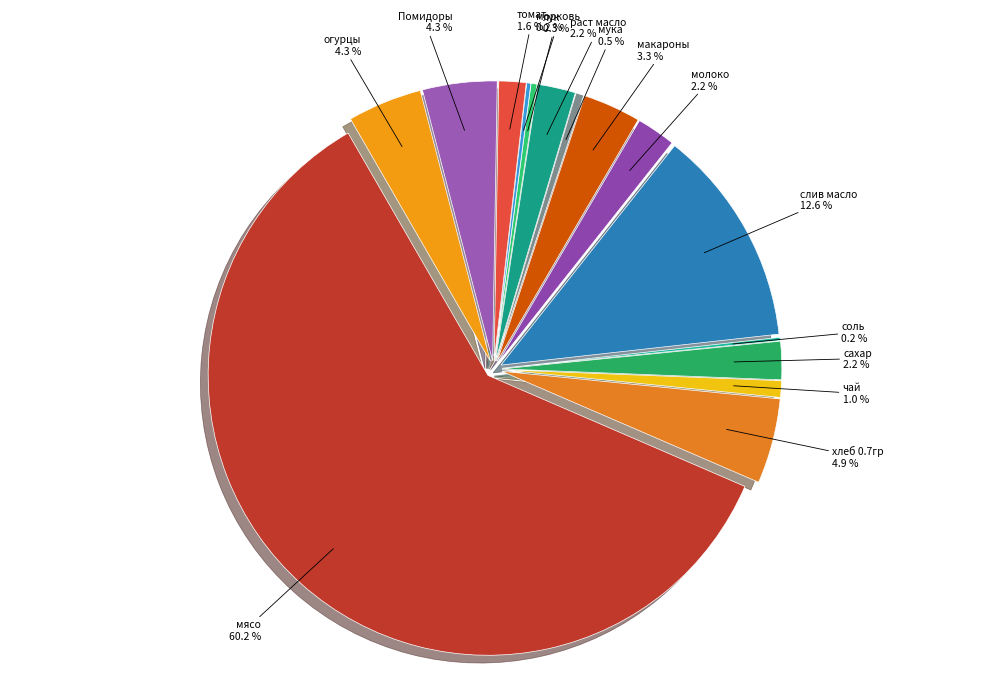

To the nearest percent, what is the difference between the сахар and хлеб 0.7гр slice percentages?

3%